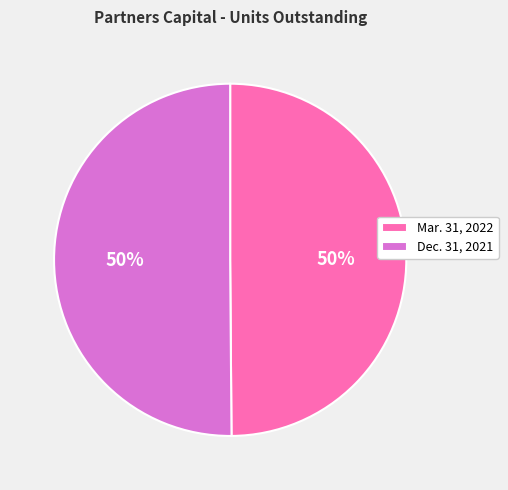

Count the number of slices in the pie.

2